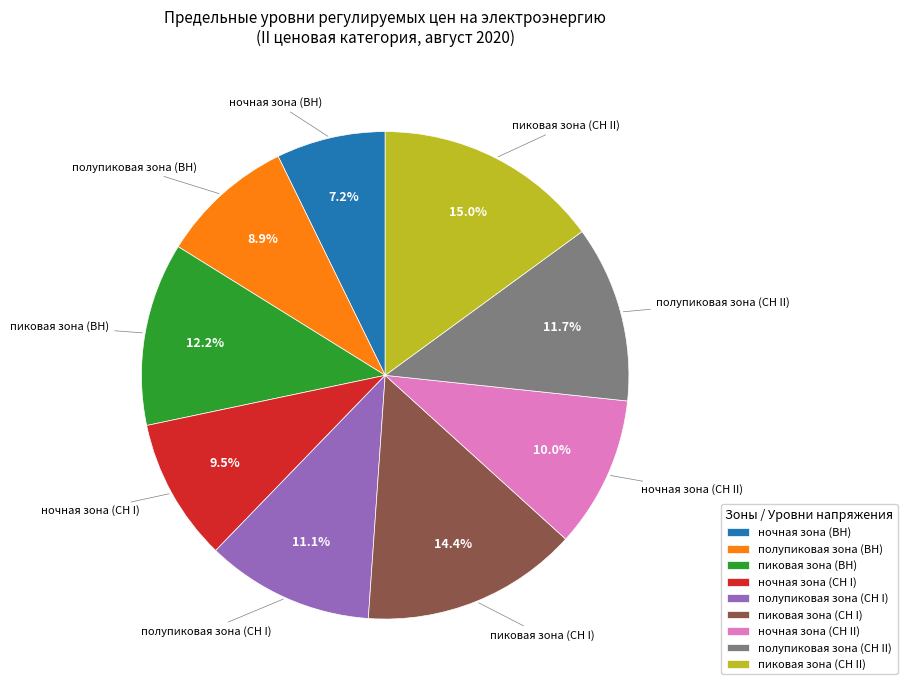

Which category has the smallest portion of the pie?

ночная зона (ВН)